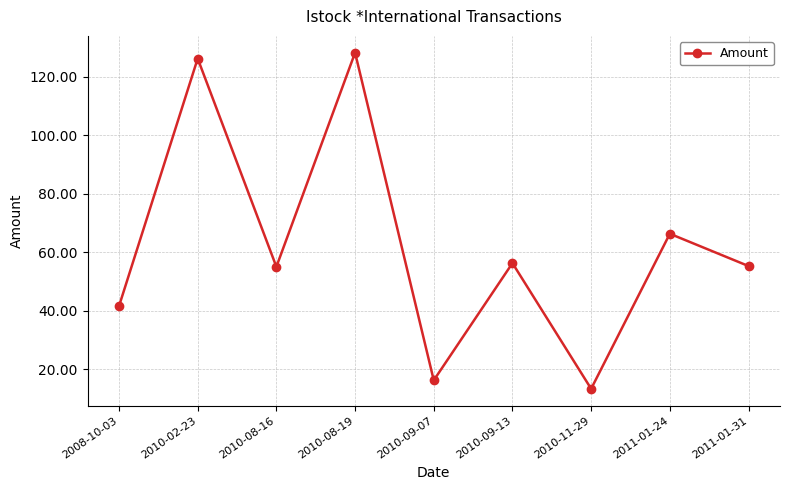

True or false: the data has more than 0 interior local peaks.

True